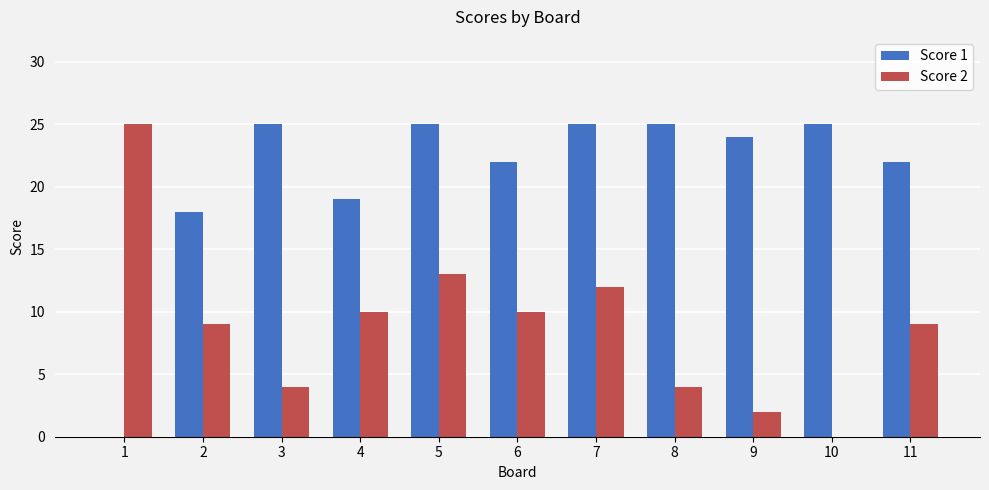

Which series has the largest total across all categories?

Score 1